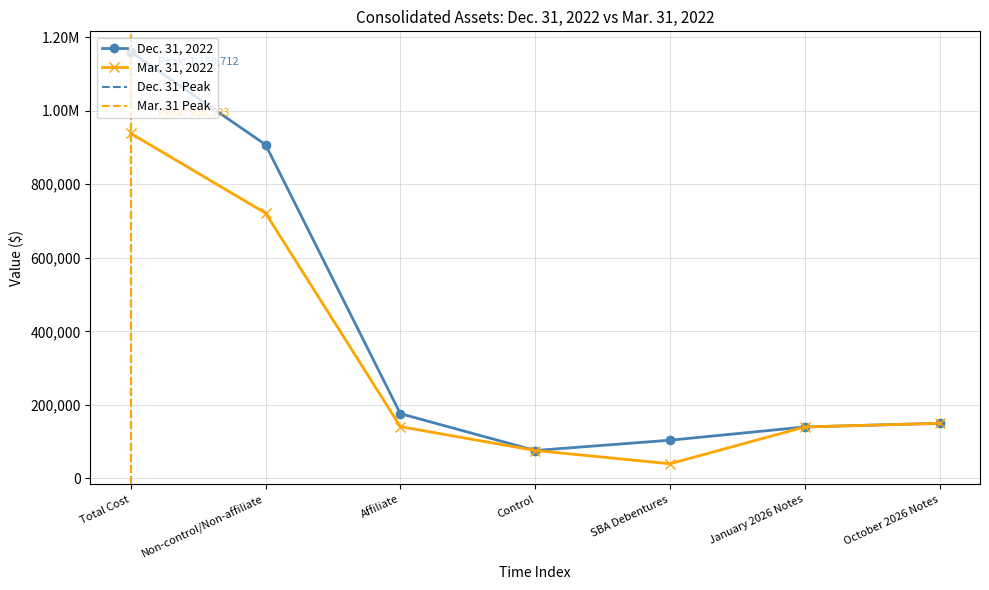

True or false: Mar. 31, 2022 and Dec. 31, 2022 intersect in this chart.

False